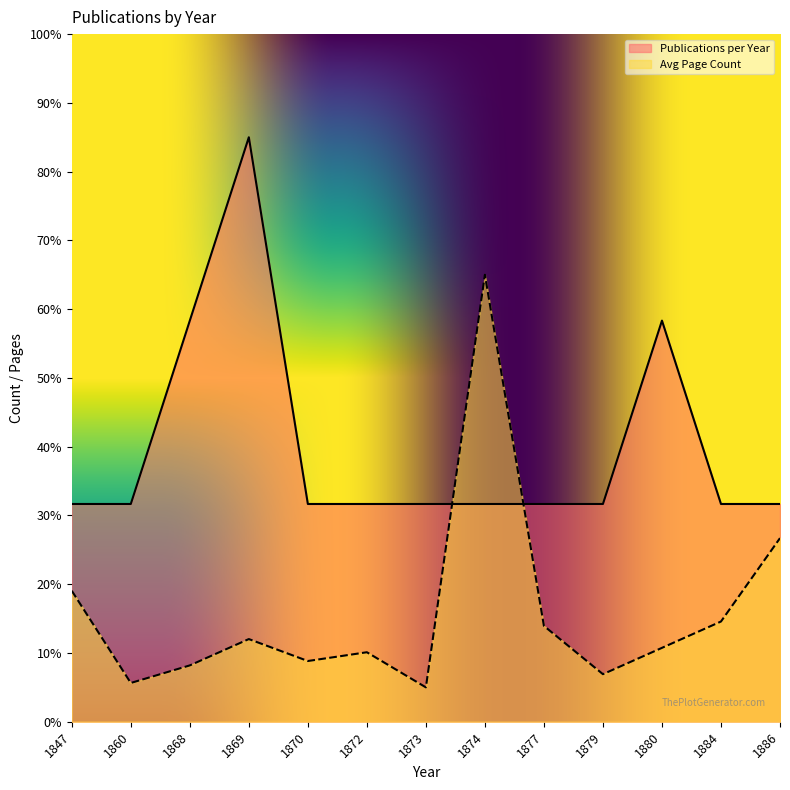

Which has a higher value, 1873 or 1886?

1873